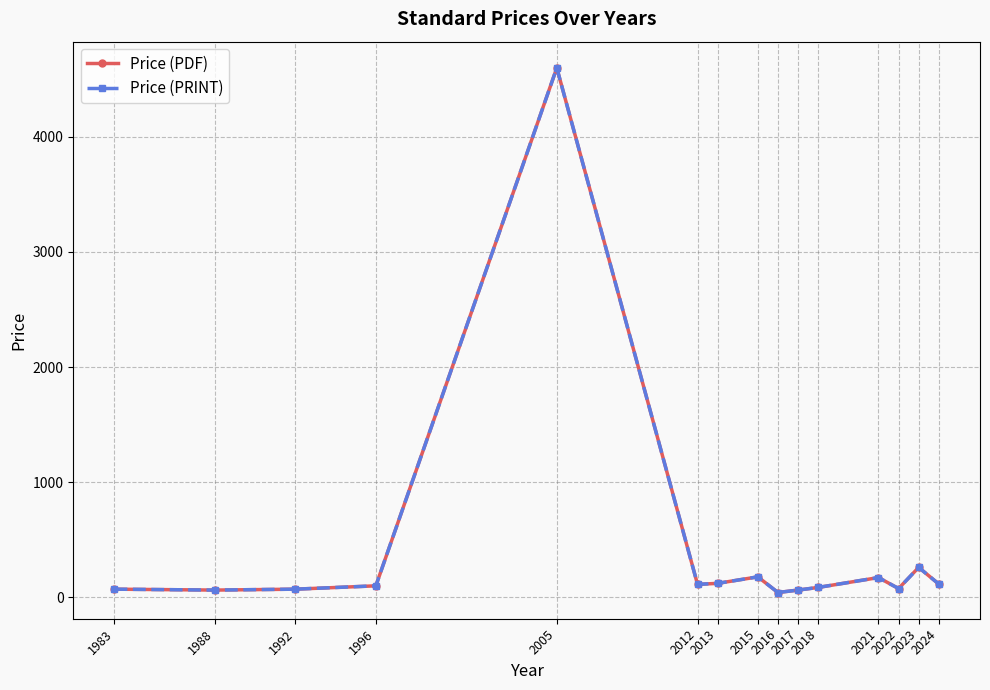

Between 2012 and 2018, which series saw the biggest shift?

Price (PDF)